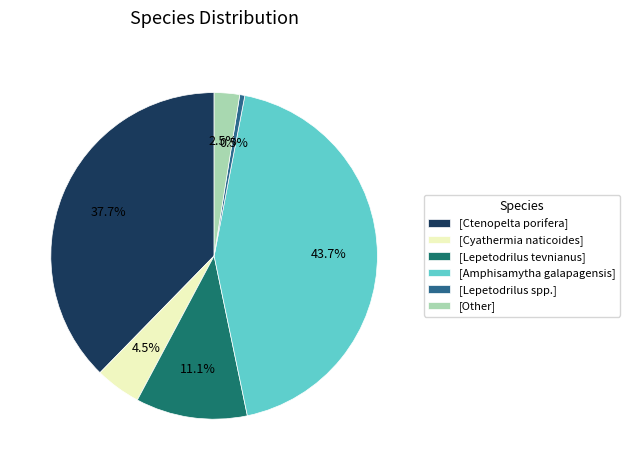

What portion of the pie excludes [Lepetodrilus spp.]?

99.5%